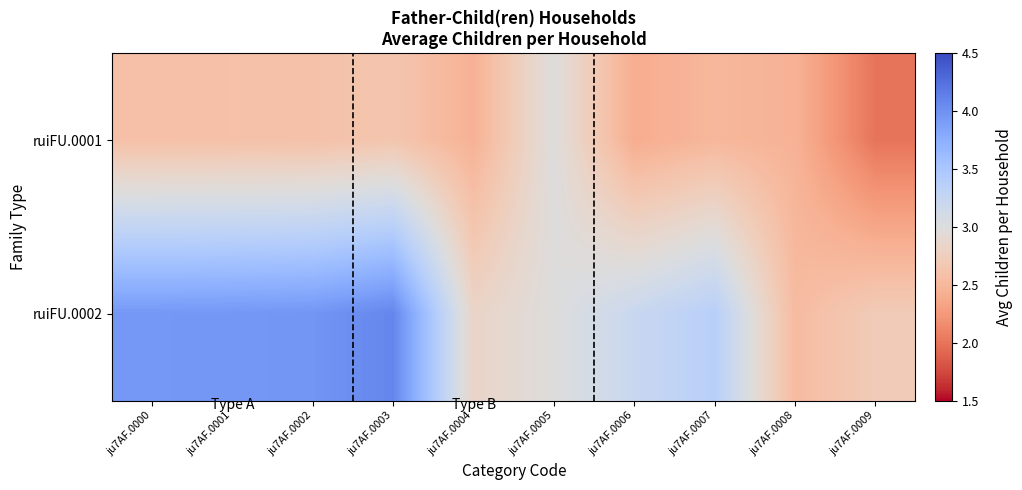

Reading left to right, extract all data points from this chart.

ruiFU.0001: ju7AF.0000=2.6	ju7AF.0001=2.6	ju7AF.0002=2.6	ju7AF.0003=2.6	ju7AF.0004=2.4	ju7AF.0005=3.0	ju7AF.0006=2.4	ju7AF.0007=2.5	ju7AF.0008=2.5	ju7AF.0009=2.0
ruiFU.0002: ju7AF.0000=3.9	ju7AF.0001=4.0	ju7AF.0002=4.0	ju7AF.0003=4.1	ju7AF.0004=2.8	ju7AF.0005=3.0	ju7AF.0006=3.2	ju7AF.0007=3.4	ju7AF.0008=2.5	ju7AF.0009=2.7